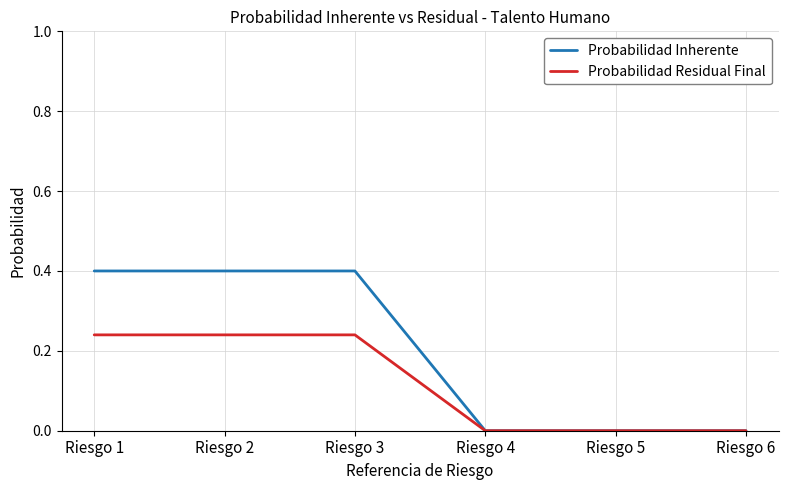

Is it true that Probabilidad Inherente equals -0.2 at Riesgo 5?

False